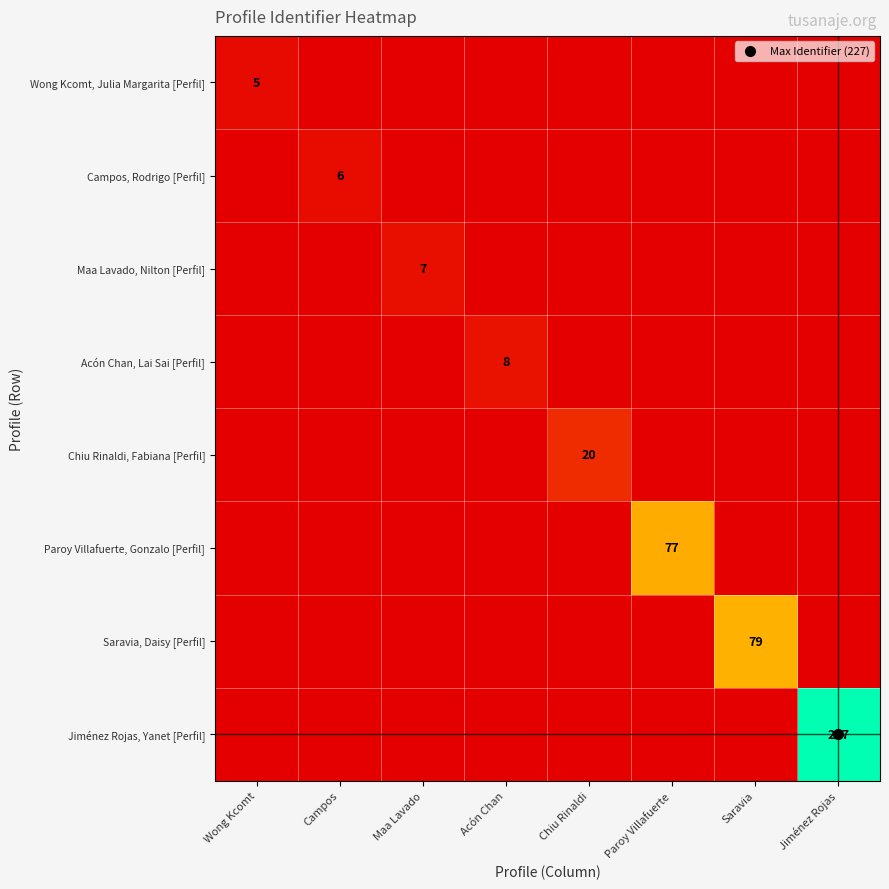

What is the average value of the Saravia, Daisy [Perfil] series?

10